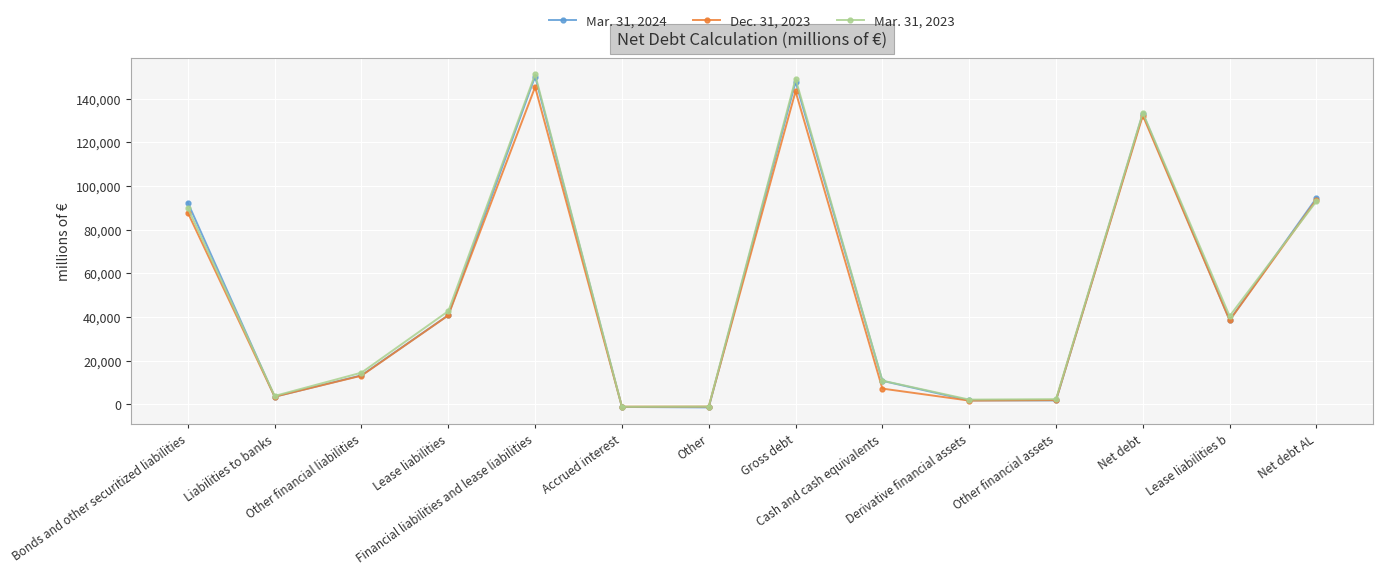

What is the total value across all series at Accrued interest?

-3176